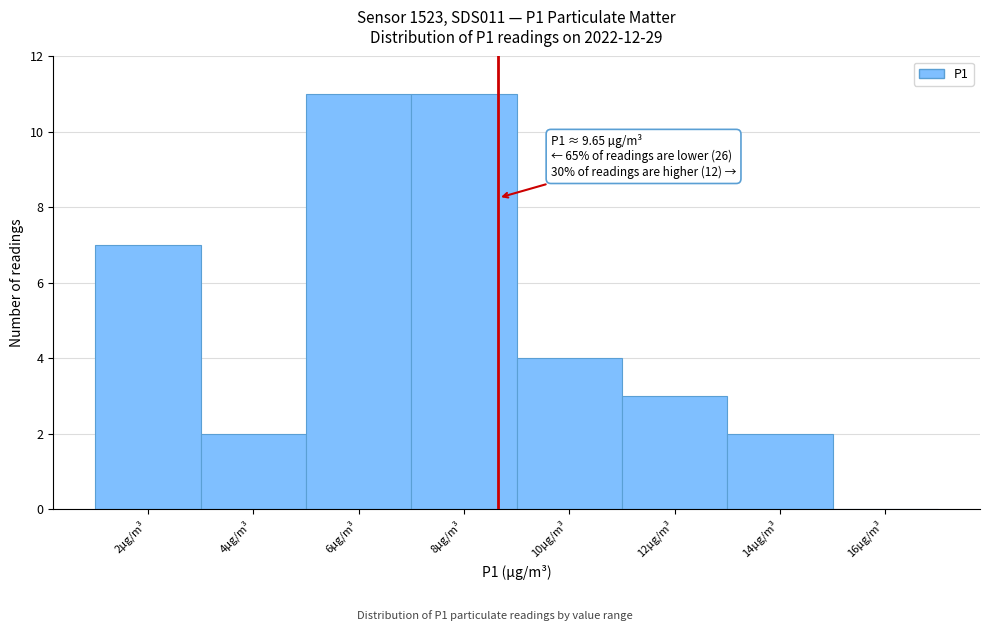

Reading left to right, list all the values displayed in this chart.

2µg/m³=7	4µg/m³=2	6µg/m³=11	8µg/m³=11	10µg/m³=4	12µg/m³=3	14µg/m³=2	16µg/m³=0